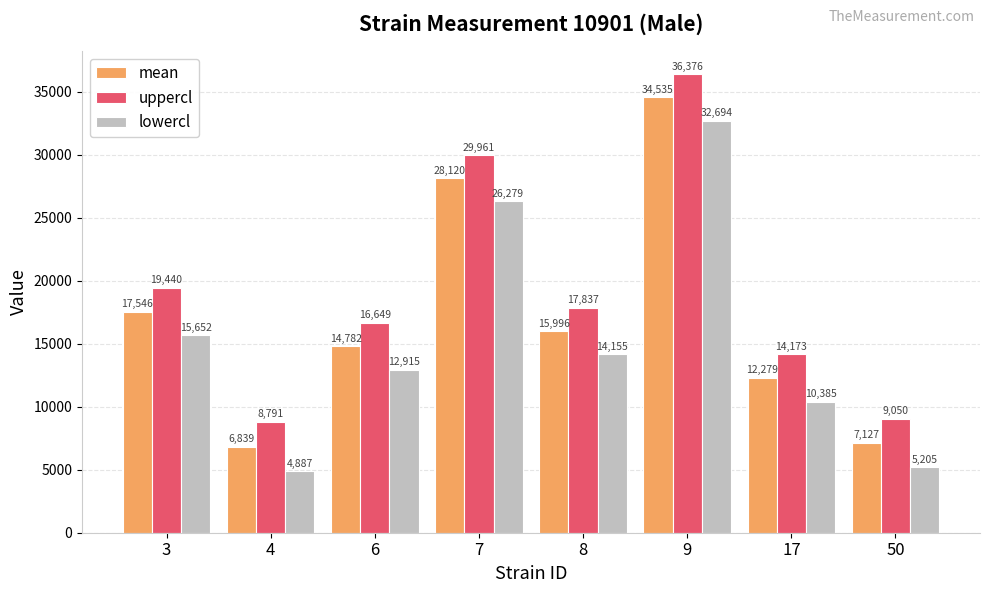

Which series has the largest range (max minus min)?

lowercl